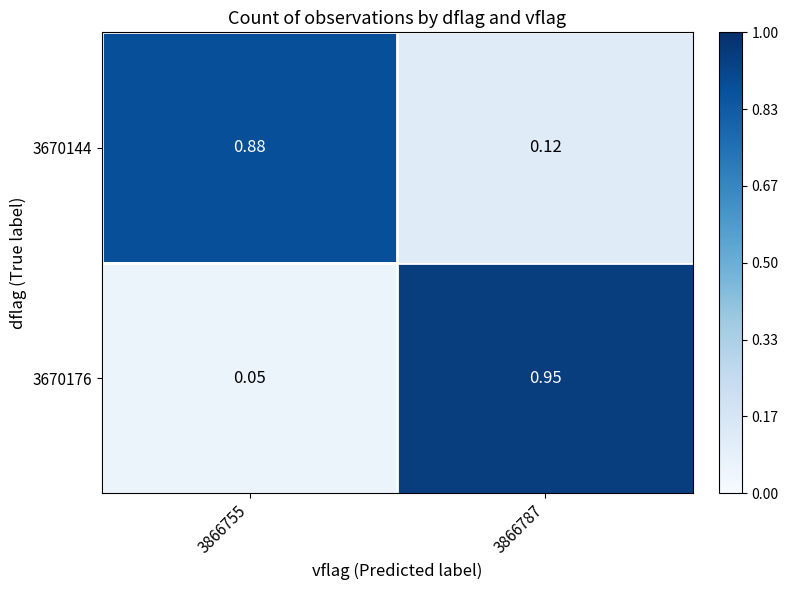

Is the value of 3670144 at 3866787 greater than the value of 3670176 at 3866755?

Yes